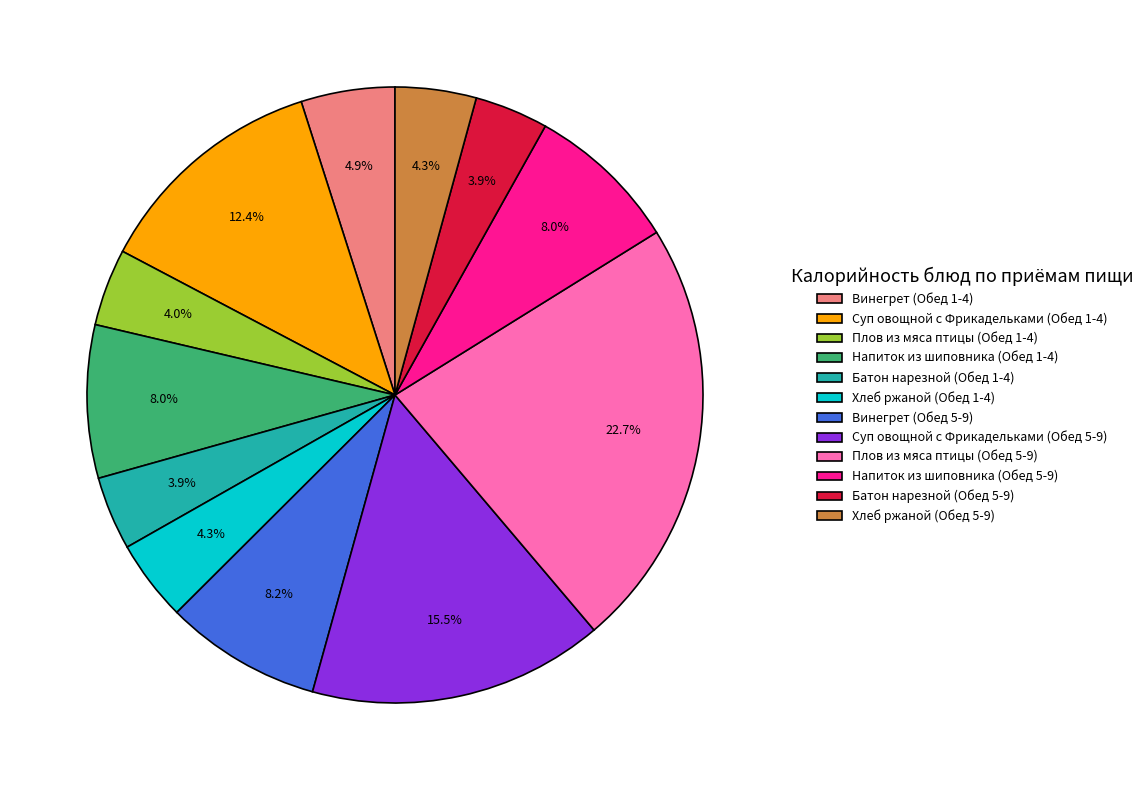

True or false: Напиток из шиповника (Обед 5-9) accounts for 1% of the total.

False